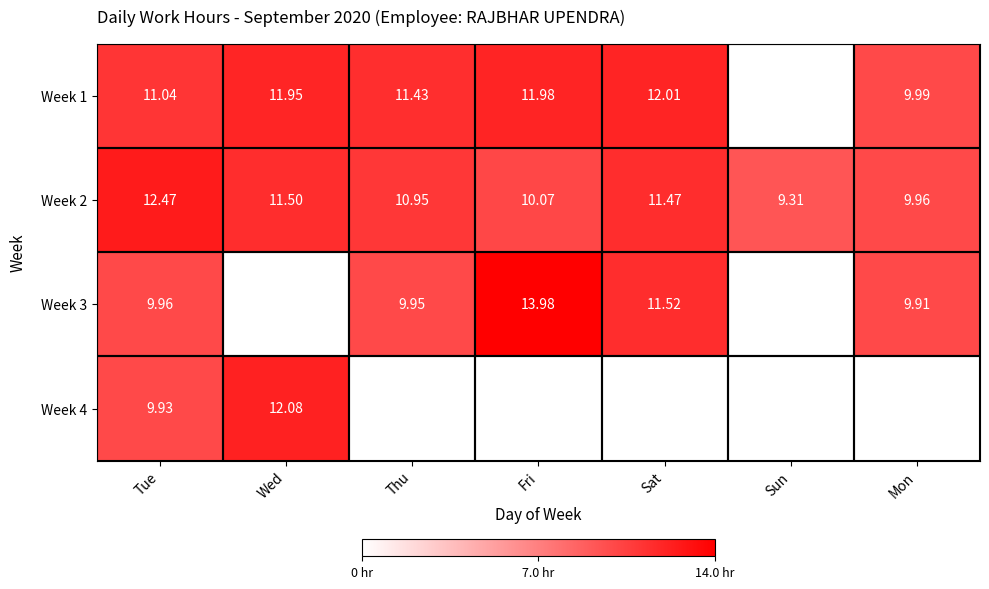

What is the lowest value of the Week 2 series?

9.3